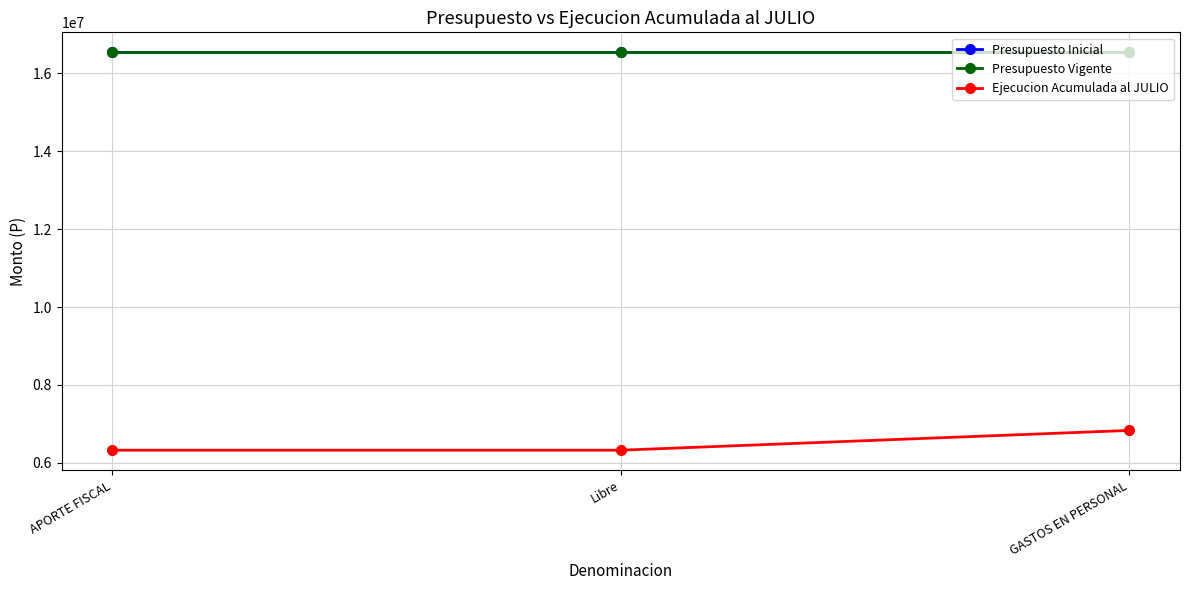

Reading left to right, transcribe all the data shown in this chart.

Presupuesto Inicial: 16546304	16546304	16546304
Presupuesto Vigente: 16546304	16546304	16546304
Ejecucion Acumulada al JULIO: 6322972	6322972	6830864